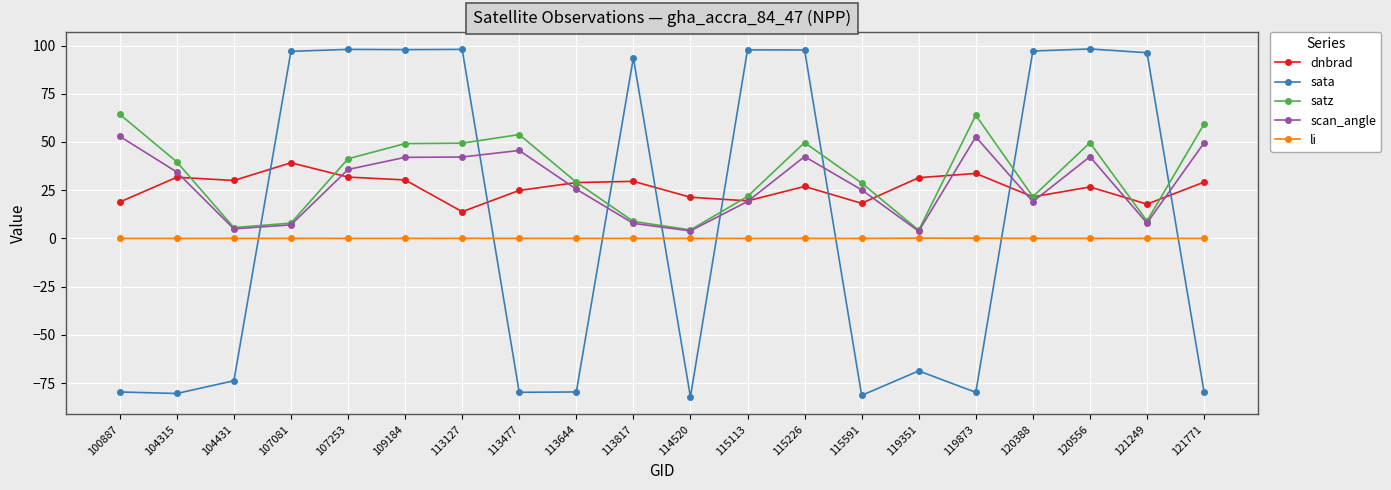

True or false: dnbrad has more than 2 points higher than both neighbors.

True